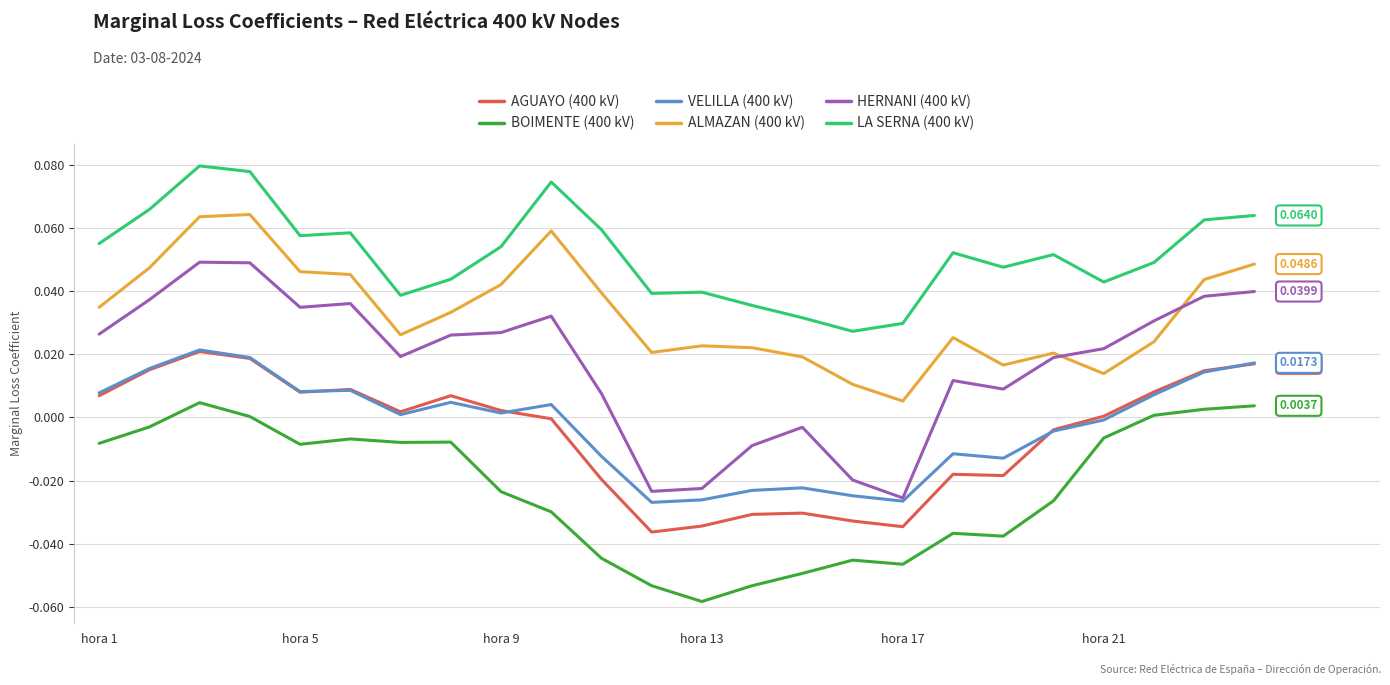

Which series has the widest spread of values?

HERNANI (400 kV)